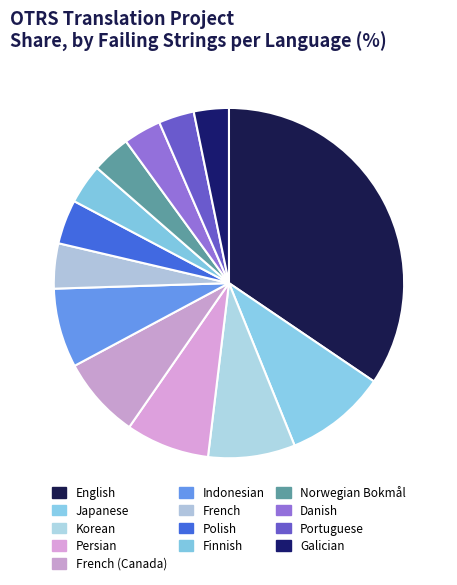

Is there any slice that represents more than half of the pie?

No